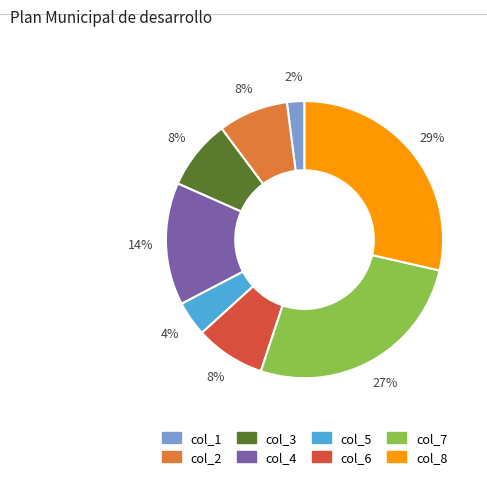

How many slices are in this pie chart?

8